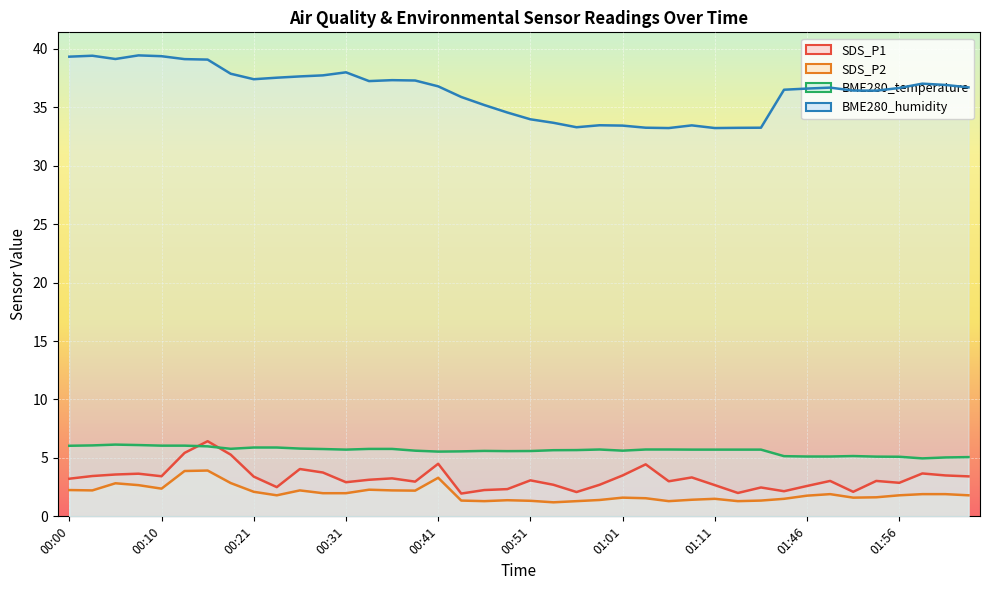

Is the value of BME280_humidity at 01:46 greater than the value of SDS_P2 at 00:39?

Yes